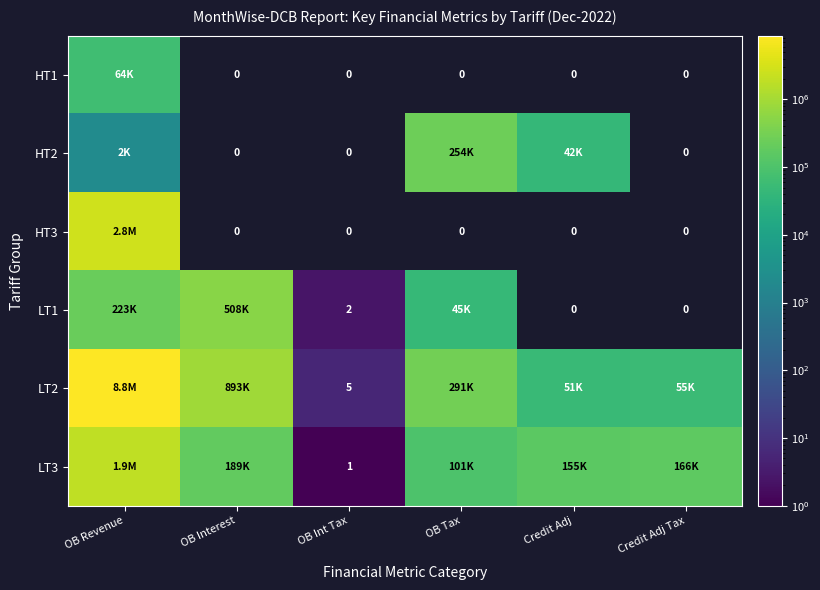

At which category is the sum across all series the highest?

OB Revenue